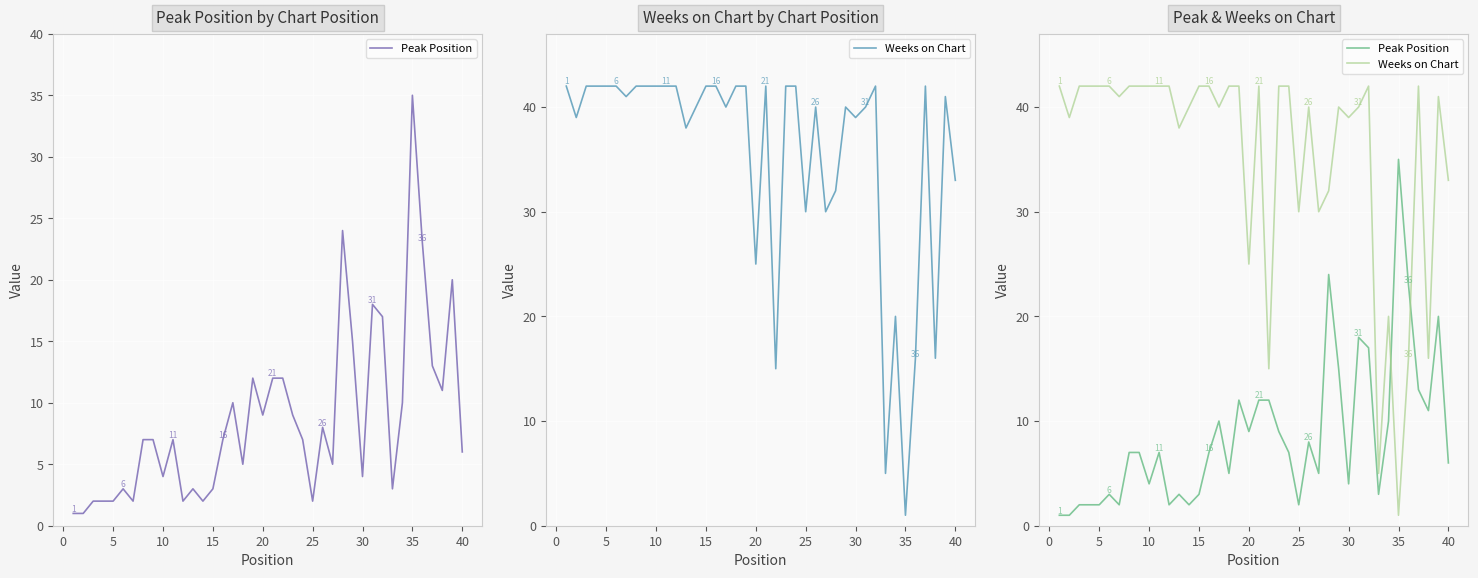

Is it true that Peak Position equals 10 at 23?

False